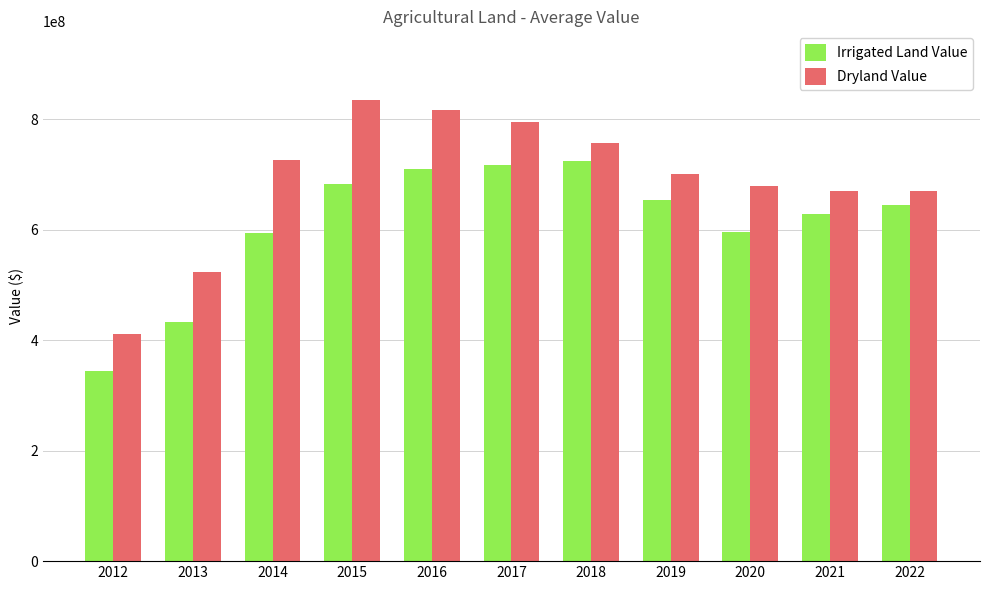

The value of Irrigated Land Value at 2016 is 709928634. True or false?

True